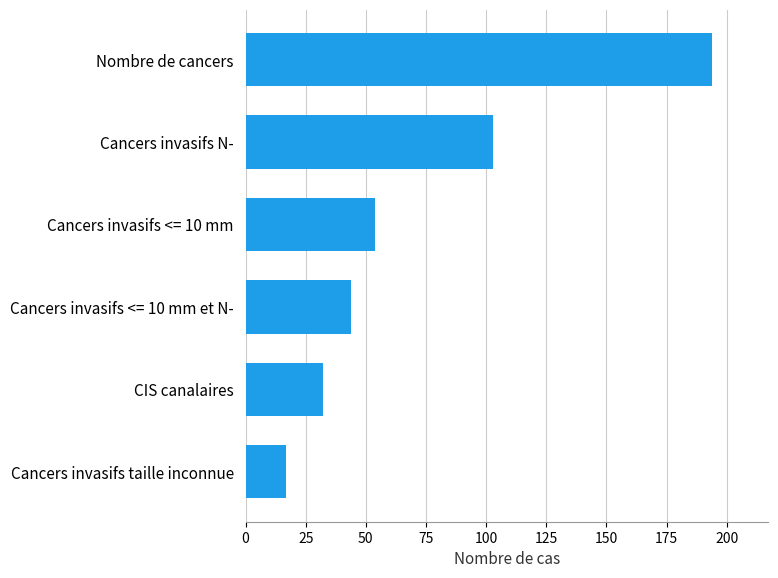

Does the chart contain any negative values?

No